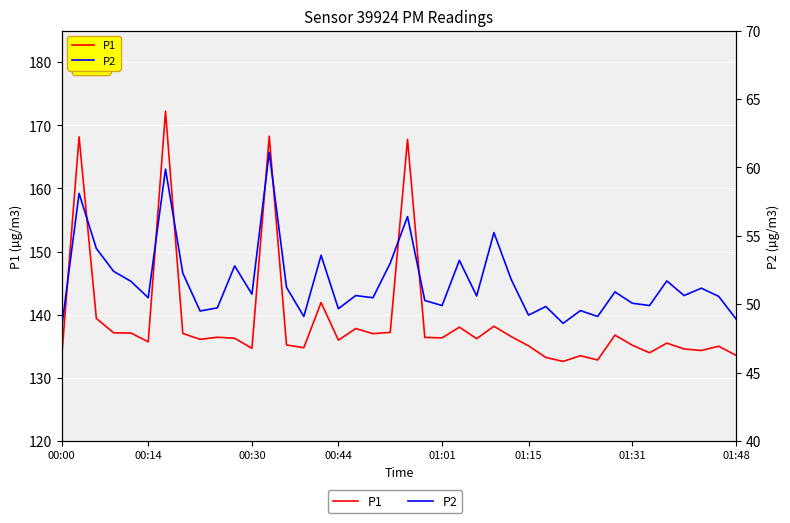

The P1 series shows 135.5 at 35. True or false?

True